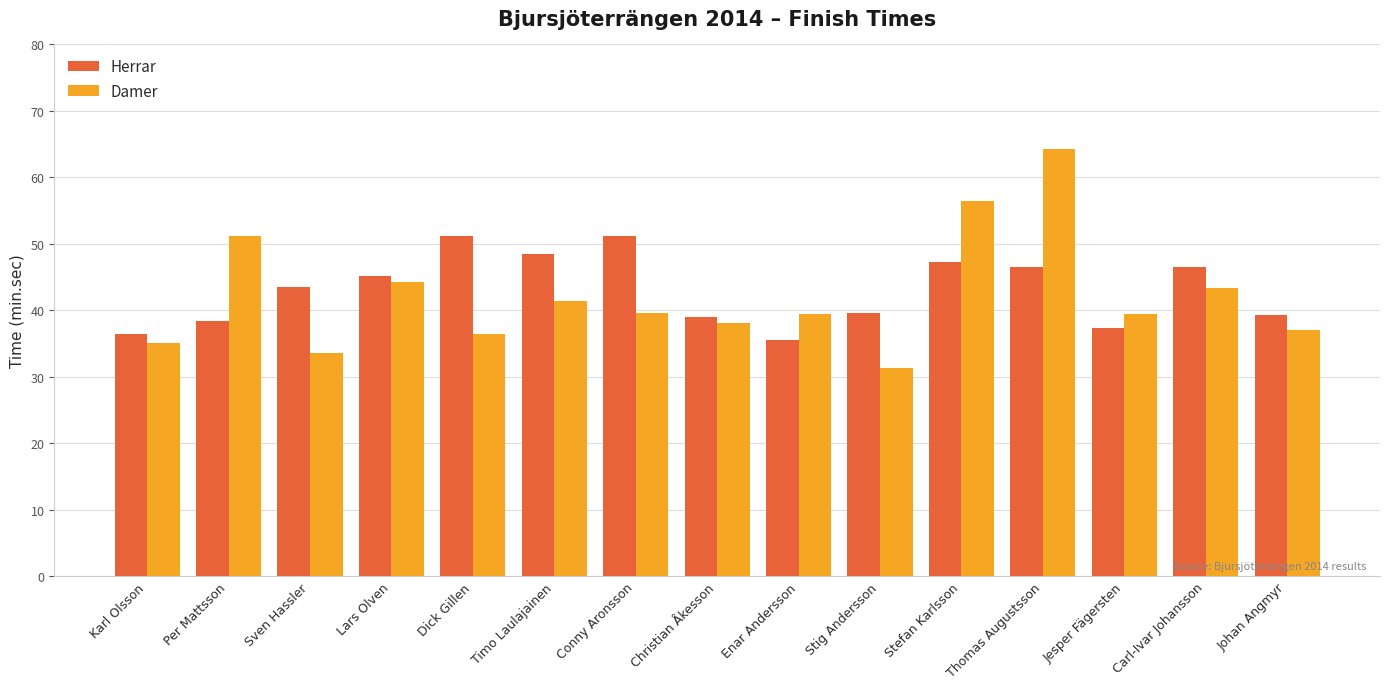

The value of Damer at Stefan Karlsson is 56.5. True or false?

True